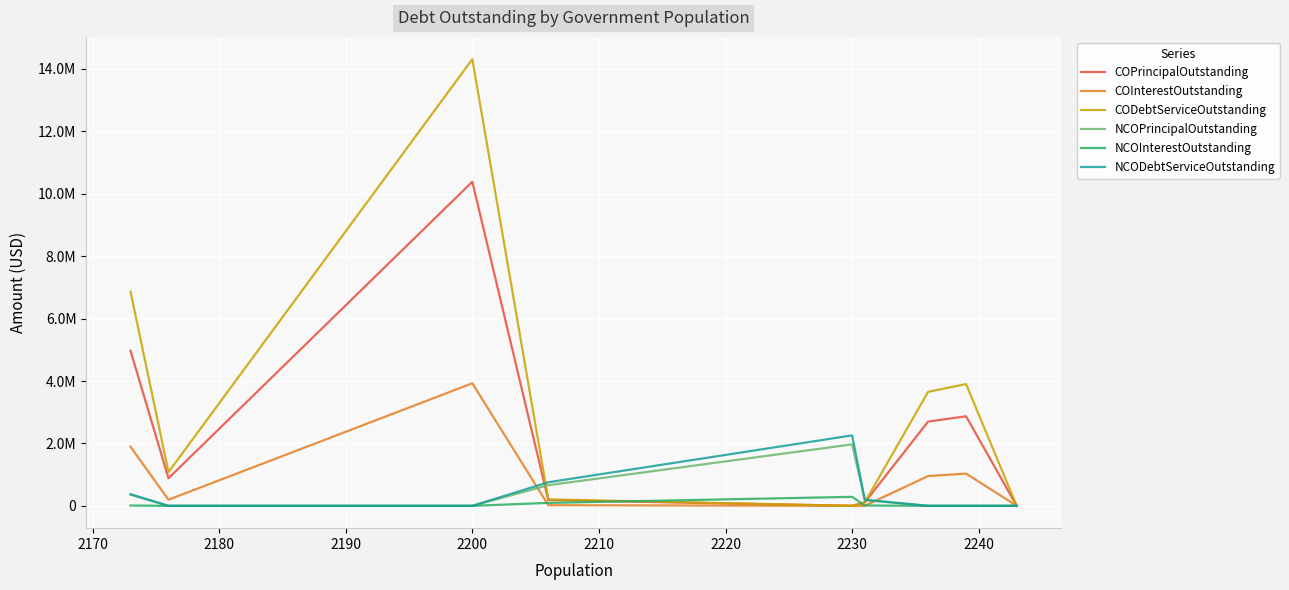

How many data points in NCODebtServiceOutstanding are above 0?

4